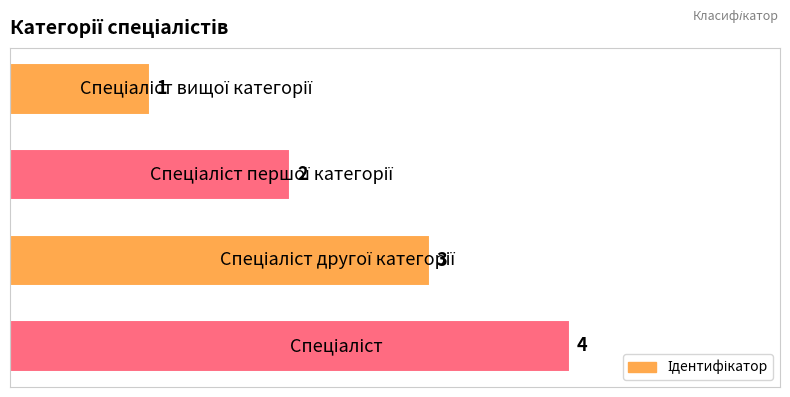

Count the number of categories in the chart.

4